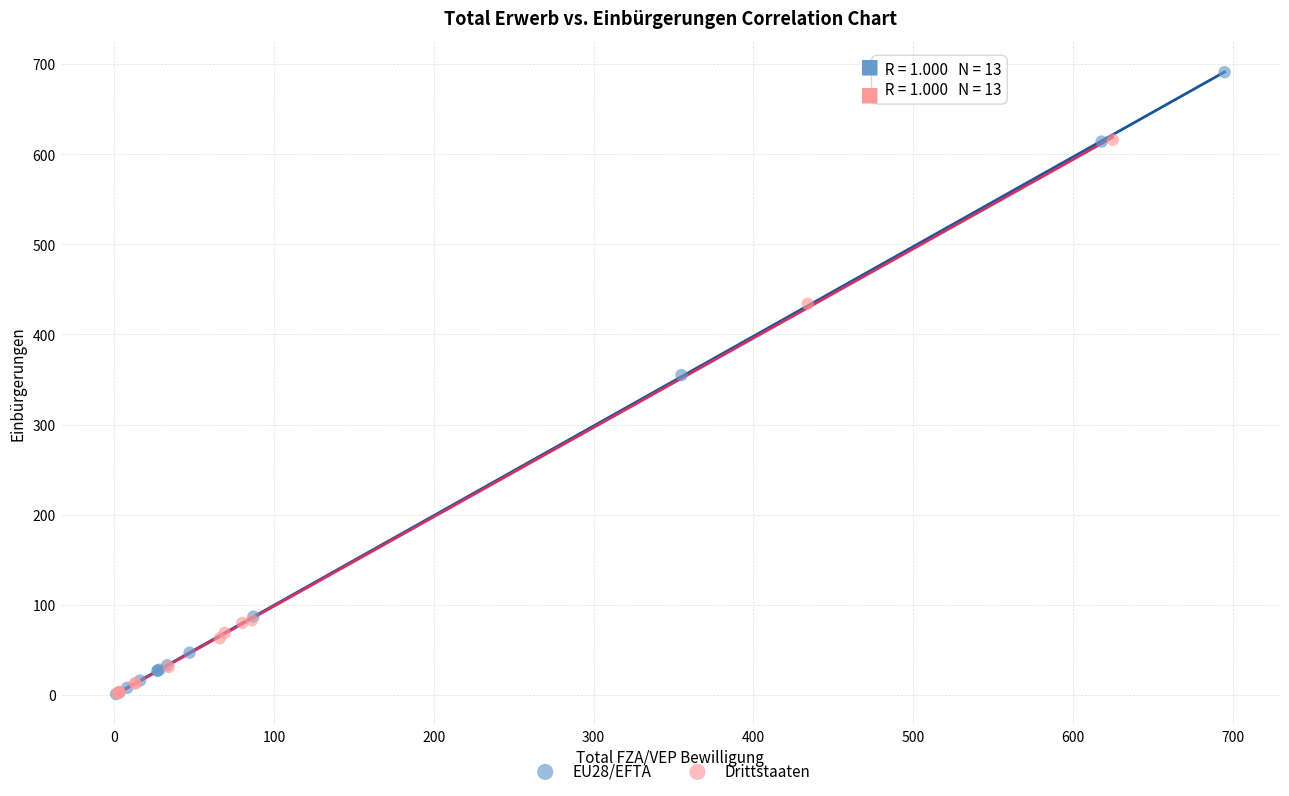

Which series has the largest Y range (max minus min)?

EU28/EFTA